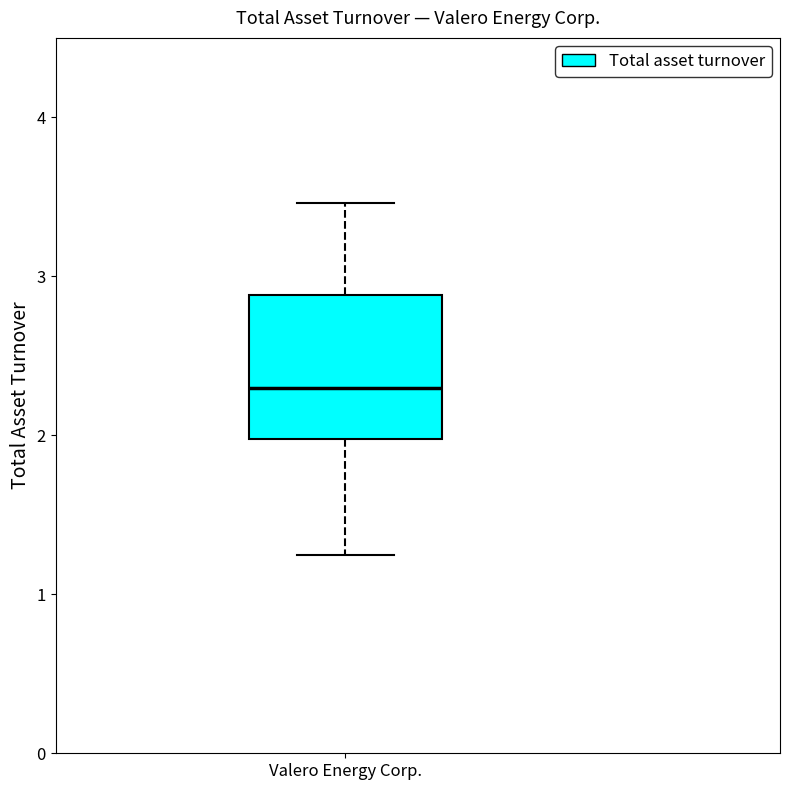

Read this box plot against the y-axis: the position of the median line, the range covered by the box, and the ends of both whiskers. The values are not printed on the chart, so give them approximately, as read against the axis.

median 2.3, box 2.0 to 2.9, whiskers 1.3 to 3.5